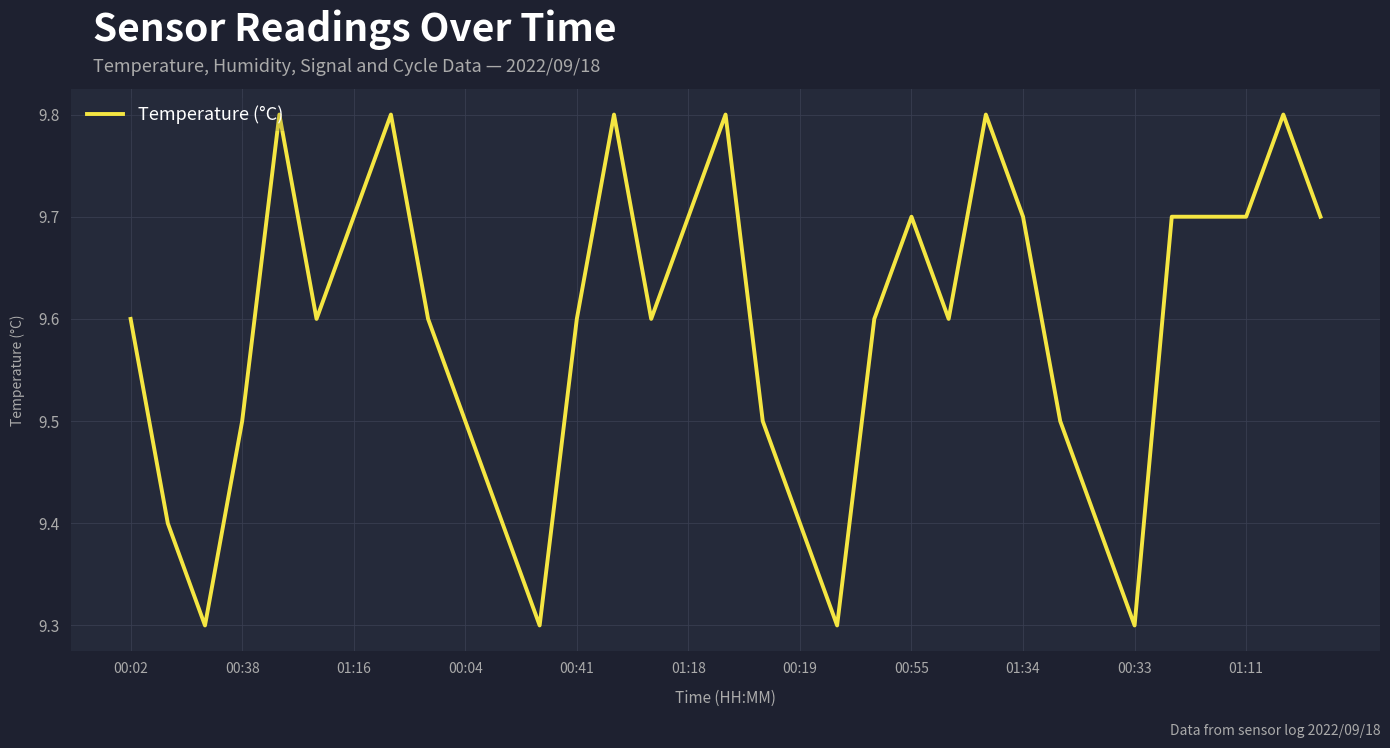

What is the difference between the maximum and minimum values?

0.5